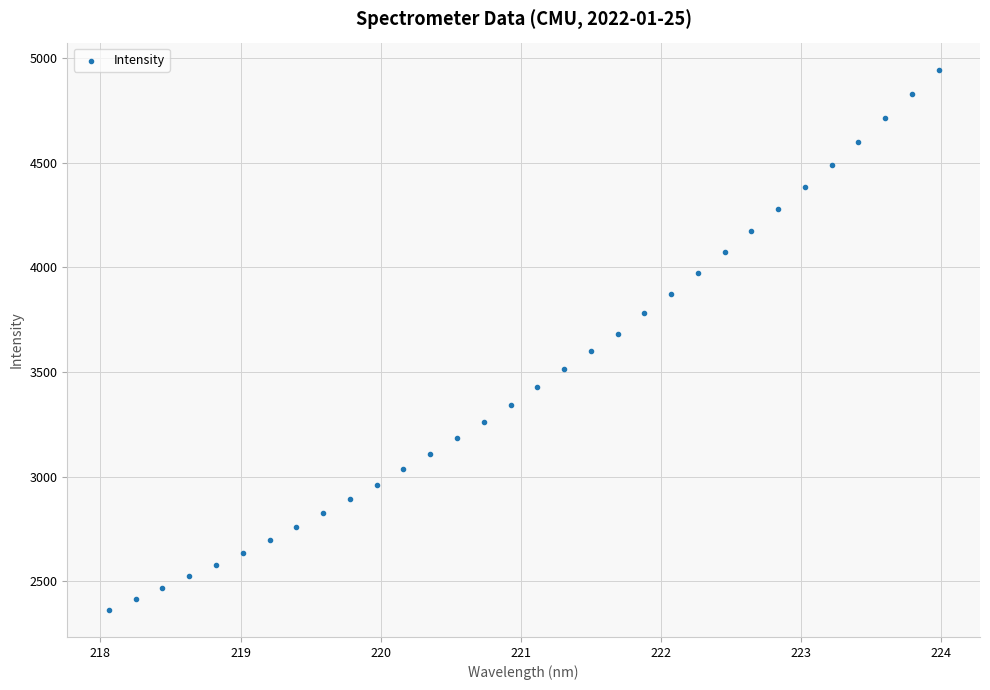

What is the range of X values (max minus min)?

5.9